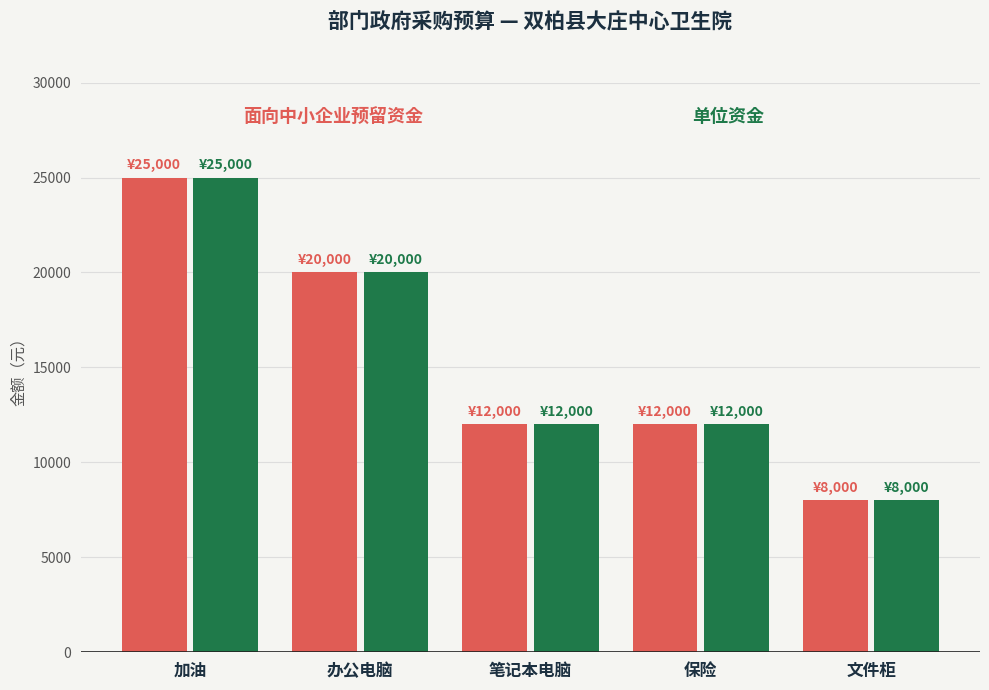

What is the minimum value shown in the chart?

8000